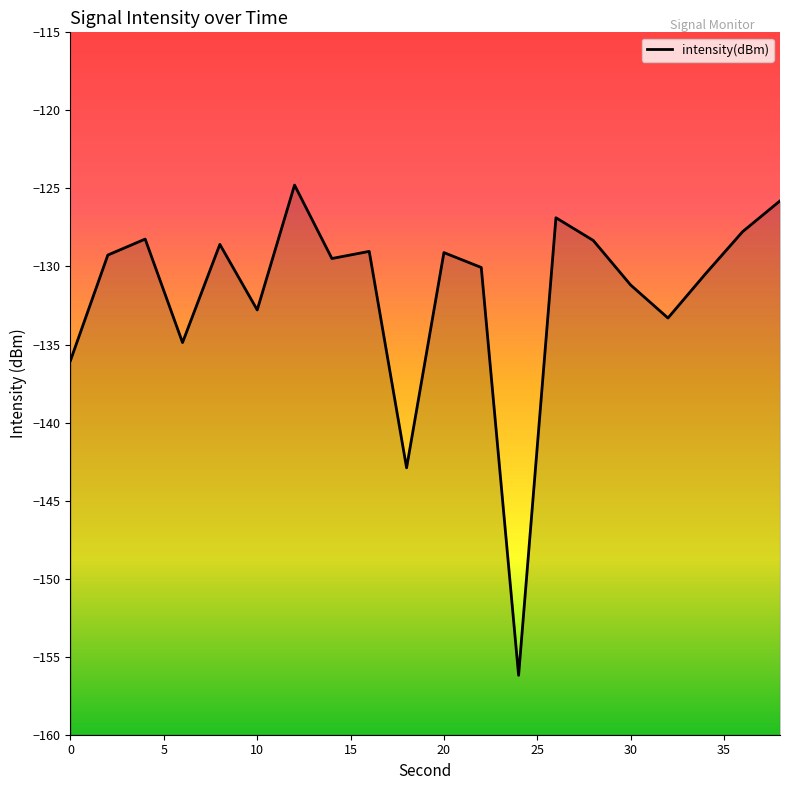

Reading right to left, what are all the values shown in this chart?

-125.8	-127.8	-130.5	-133.3	-131.2	-128.3	-126.9	-156.2	-130.1	-129.1	-142.9	-129.0	-129.5	-124.8	-132.8	-128.6	-134.9	-128.2	-129.3	-136.0